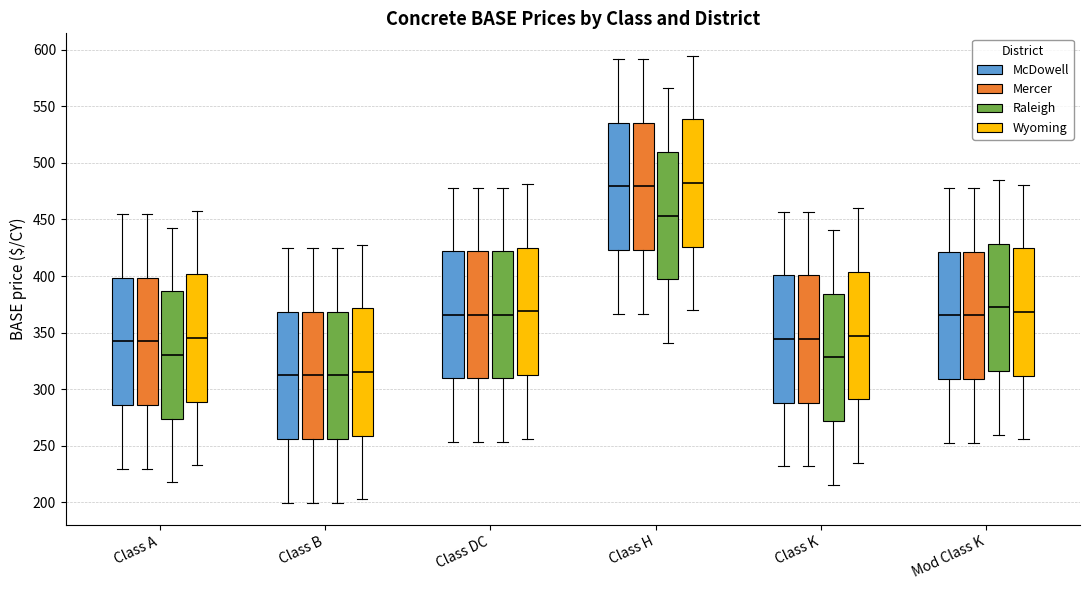

Where does the median line of the box for Class A (Raleigh) sit on the y-axis? The values are not printed on the chart, so give them approximately, as read against the axis.

330